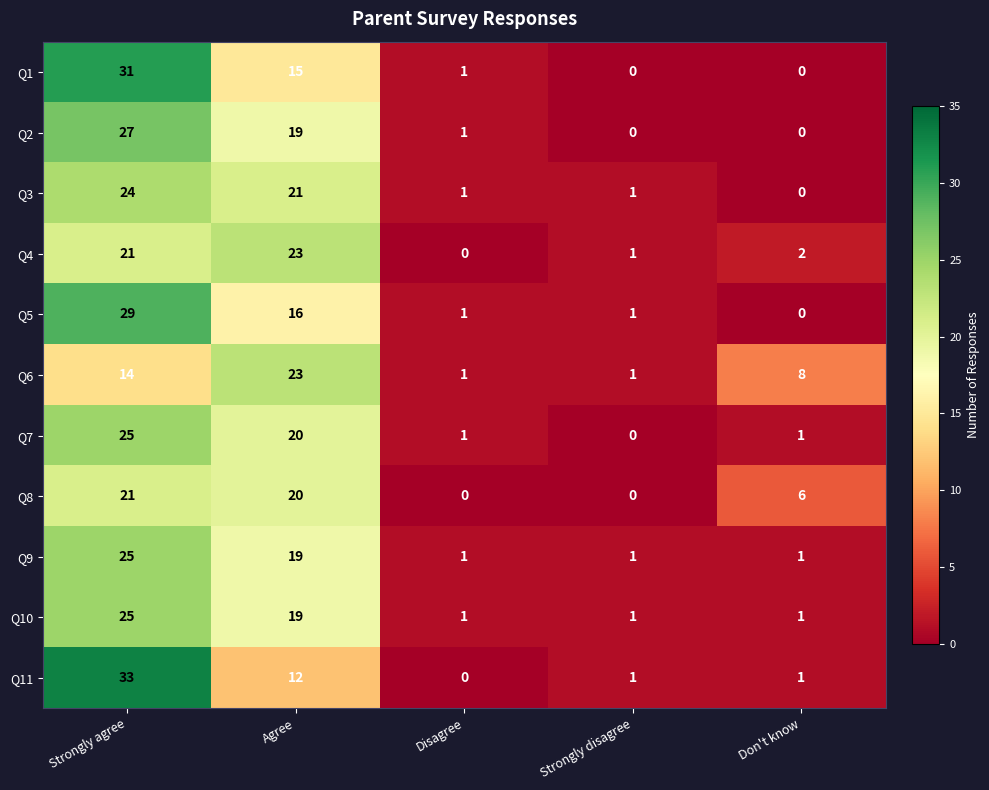

Which series has the widest spread of values?

Q11